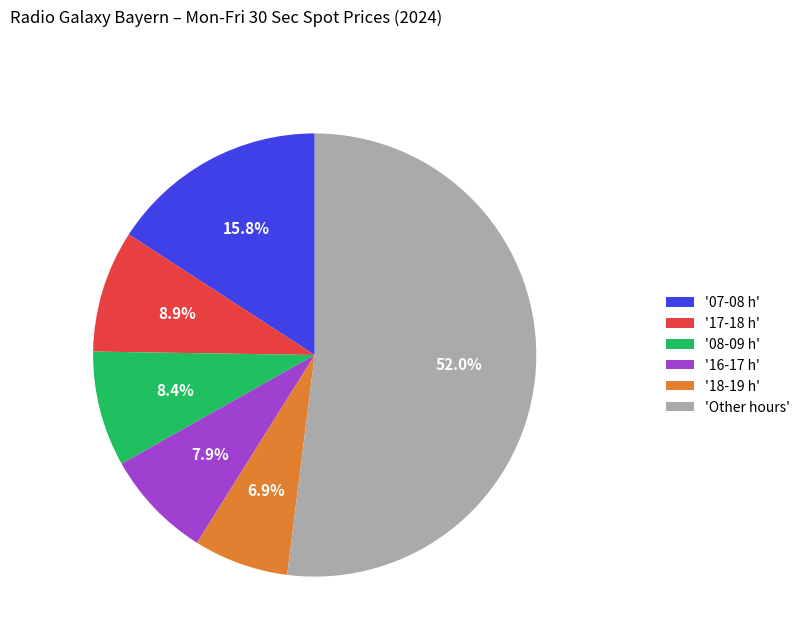

Is the sum of '18-19 h' and '16-17 h' greater than half?

No